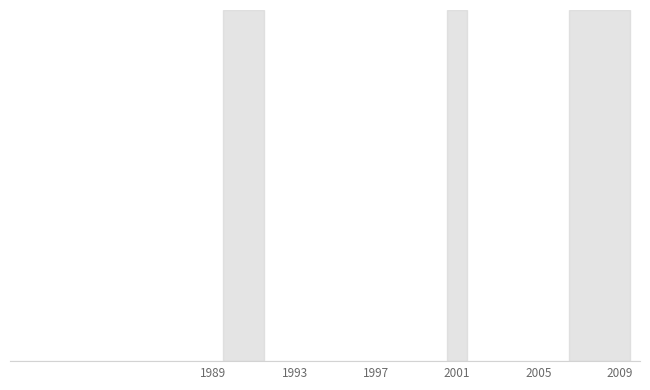

What is the difference between the maximum and minimum values?

26